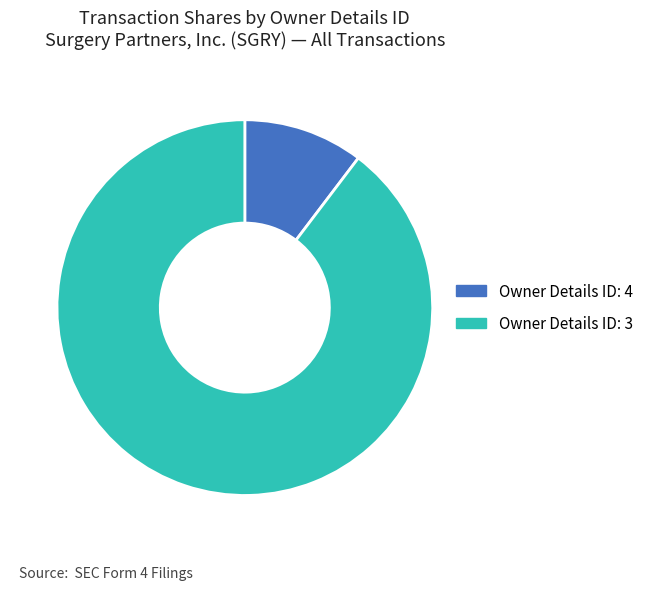

Count the number of slices in the pie.

2